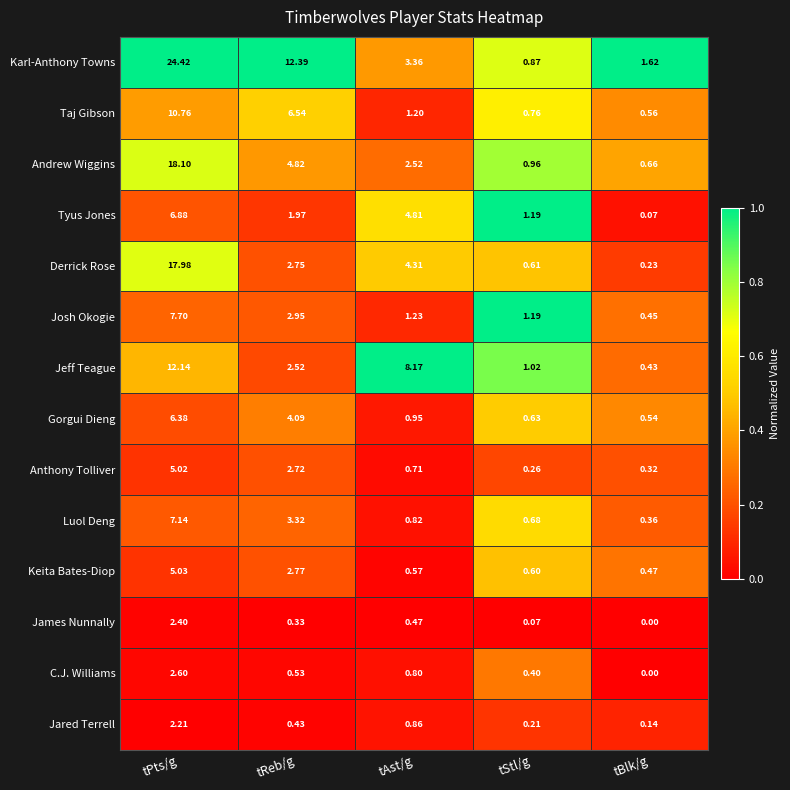

Which label corresponds to the smallest value in the chart?

tBlk/g